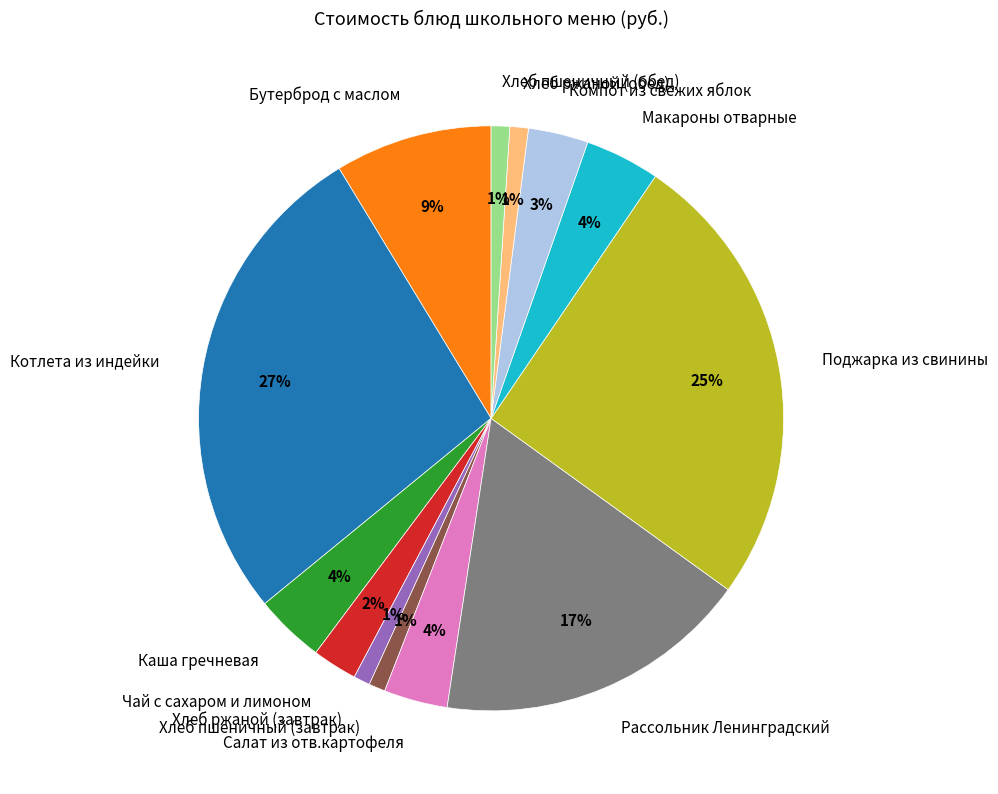

Which category has the biggest portion of the pie?

Котлета из индейки